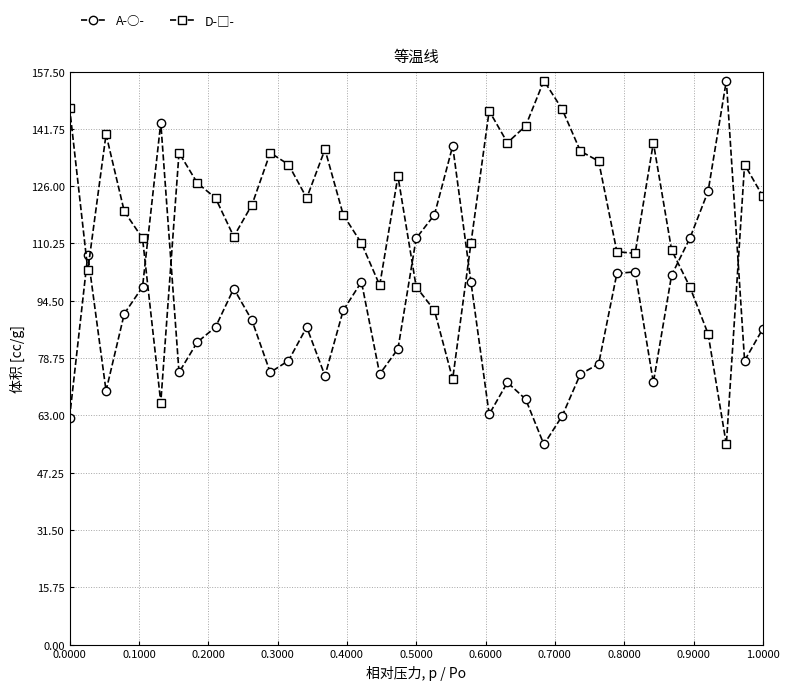

True or false: A-○- has more than 2 interior local peaks.

True